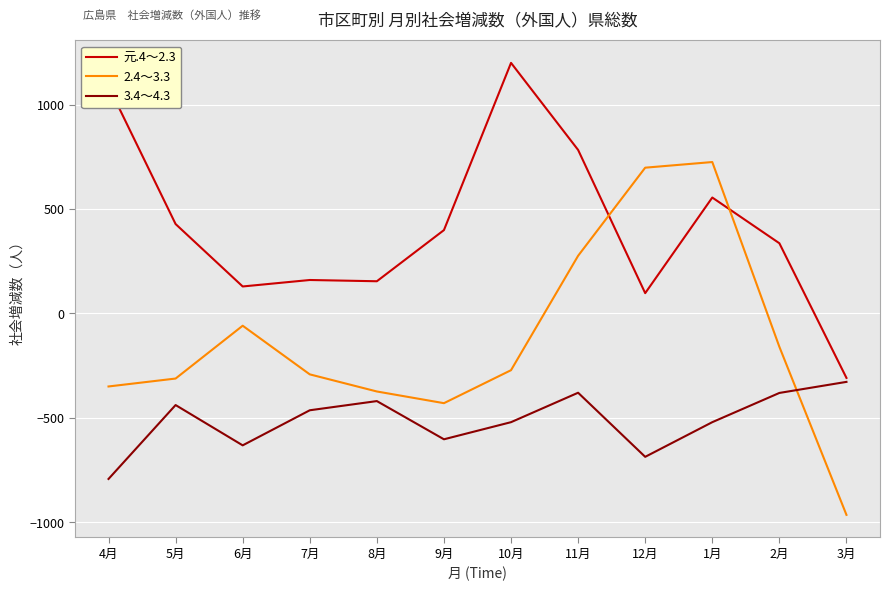

What is the difference between the second highest and second lowest values in the 元.4～2.3 series?

991